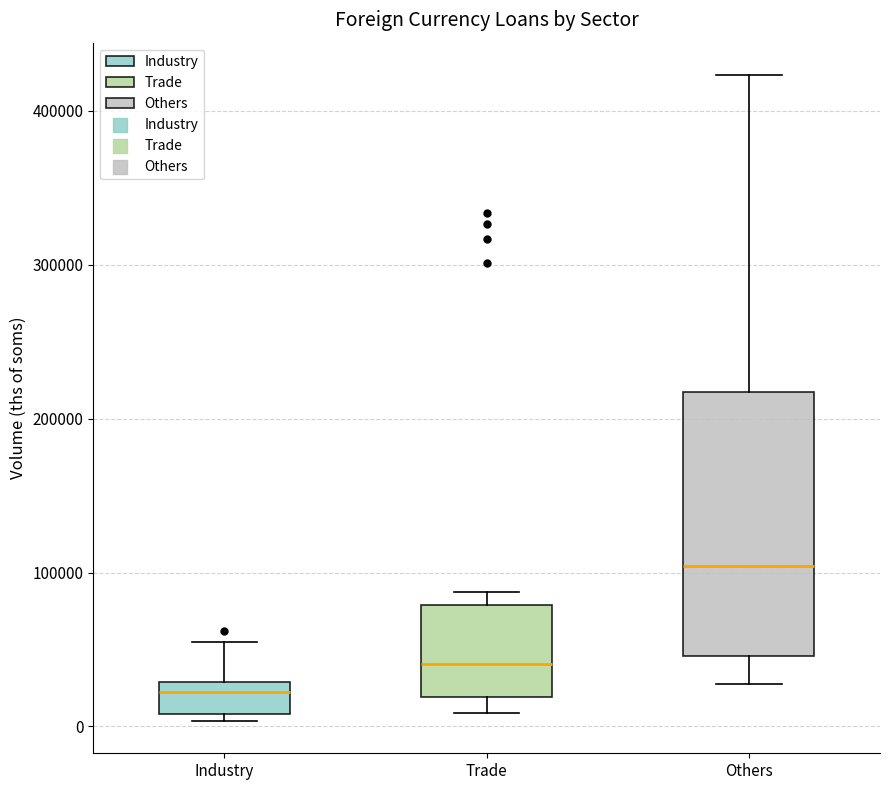

Comparing the boxes themselves (not the whiskers), which one is the tallest?

Others